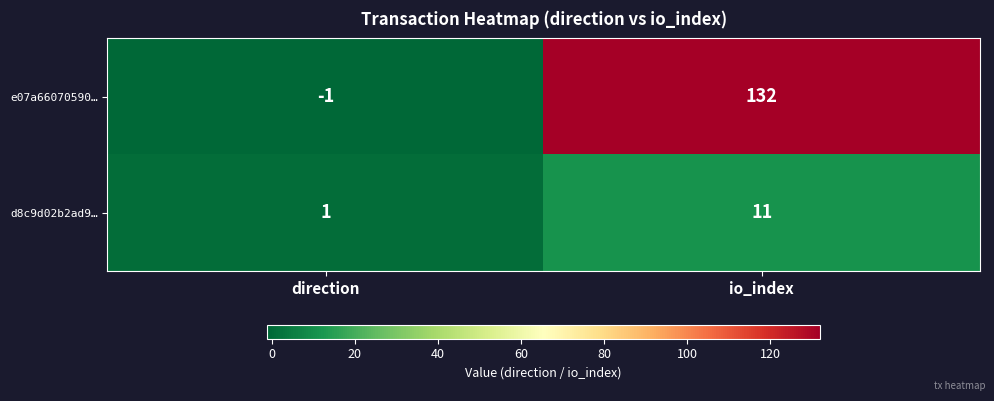

At which label is d8c9d02b2ad9… closest to 6?

direction